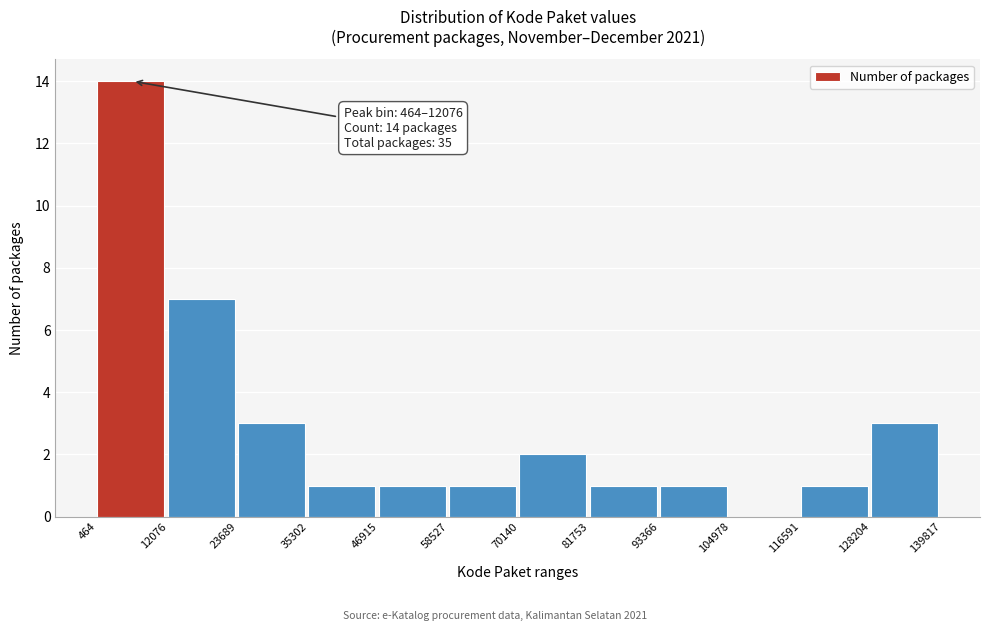

Over which range of the x-axis is the bar tallest?

464 to 12076